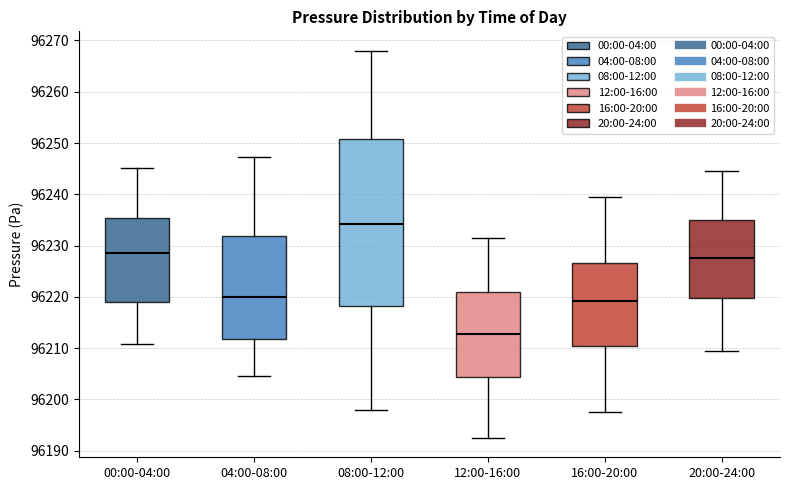

Where does the lower whisker of the box for 16:00-20:00 end on the y-axis? The values are not printed on the chart, so give them approximately, as read against the axis.

96198